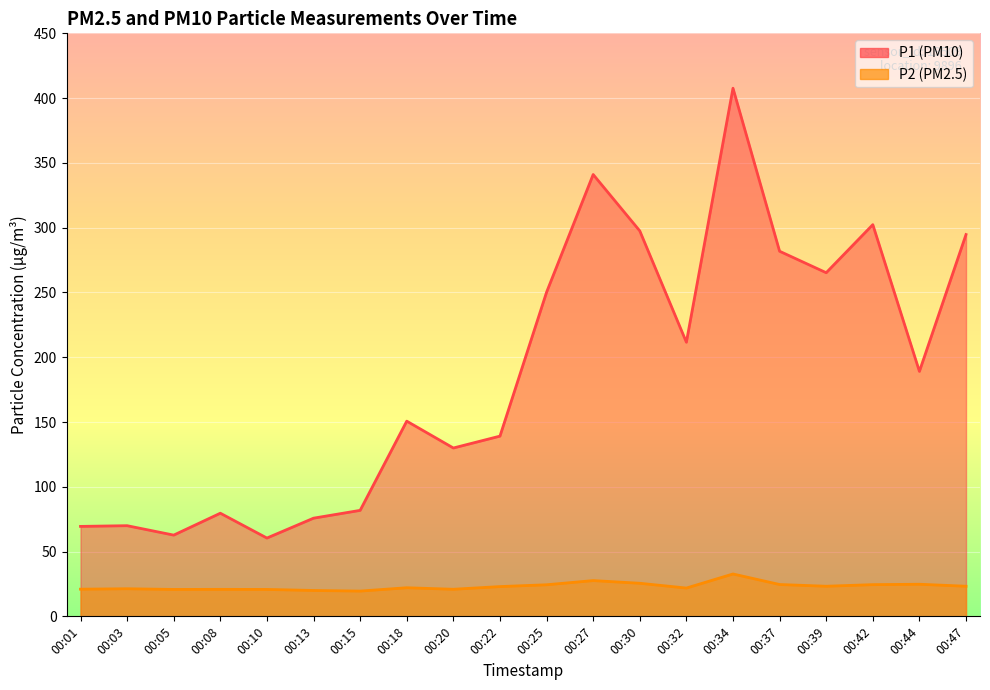

What is the value of the P2 point at the 13th from the left?

25.5